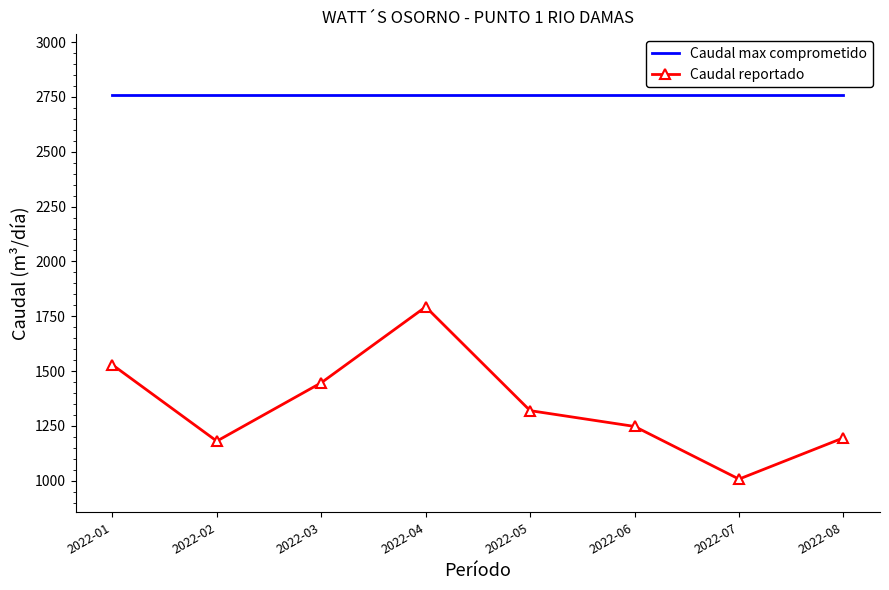

At which category does the chart reach its minimum across all series?

2022-07